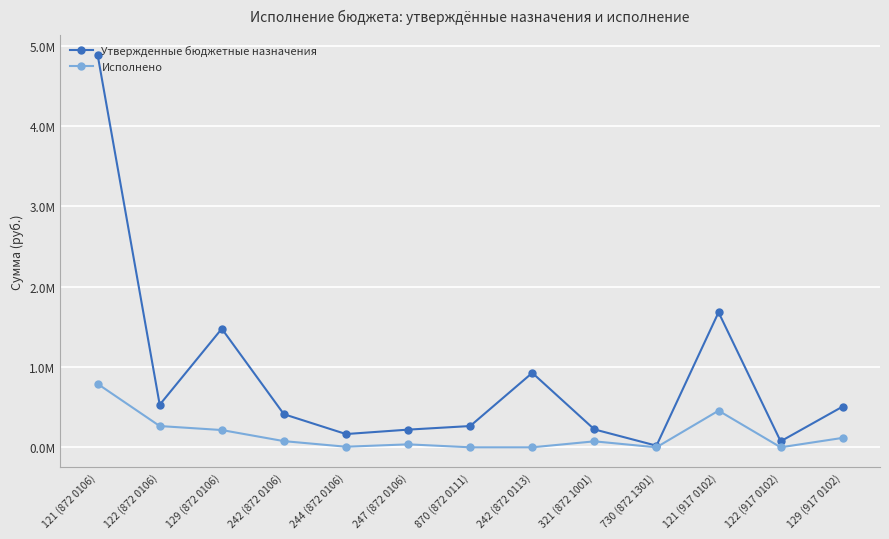

Rank the series by their maximum value, from highest to lowest.

Утвержденные бюджетные назначения, Исполнено